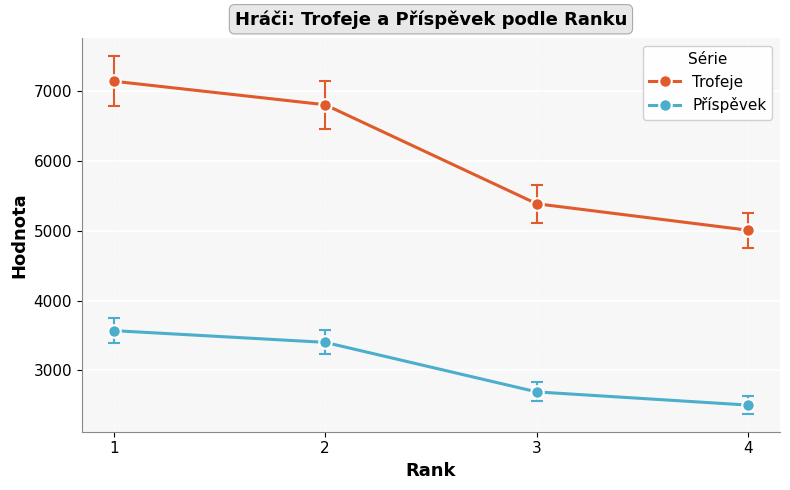

Reading left to right, transcribe all the data shown in this chart.

Trofeje: 1=7139	2=6802	3=5385	4=5006
Příspěvek: 1=3569	2=3401	3=2692	4=2503